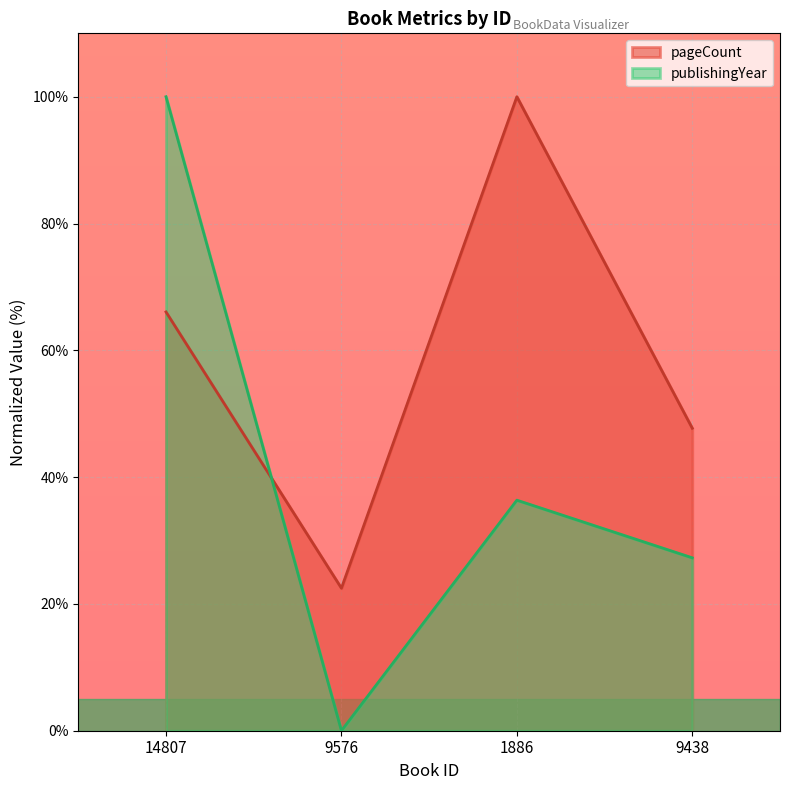

What is the average value of the publishingYear series?

40.9